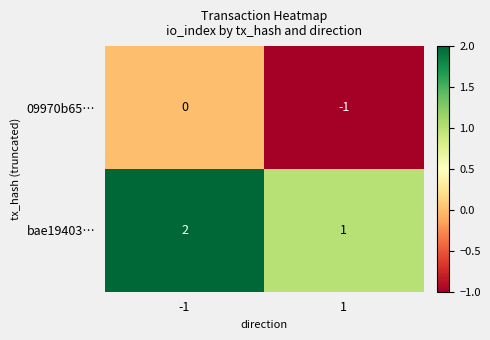

Count the number of categories in the chart.

2